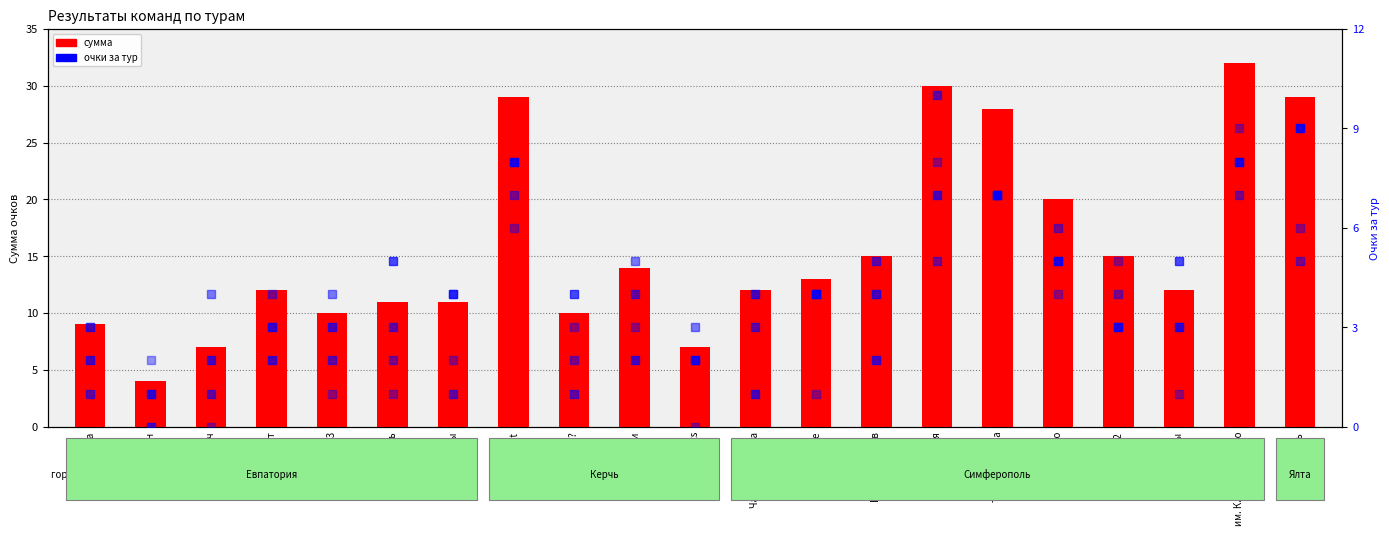

How many distinct data groups are displayed?

5